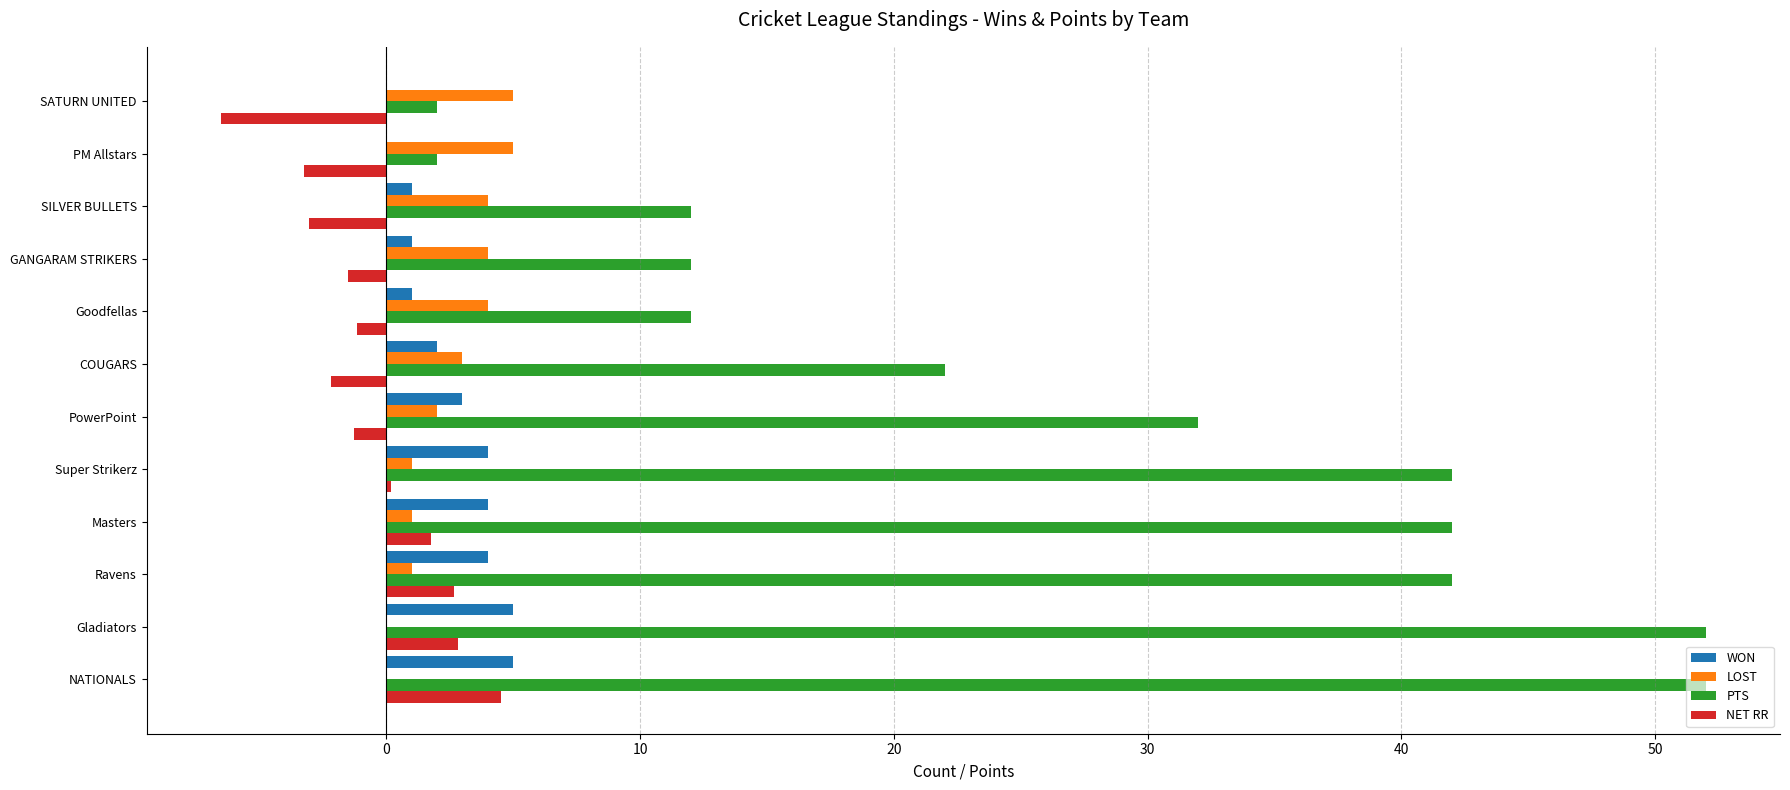

Which series has the largest total across all categories?

PTS